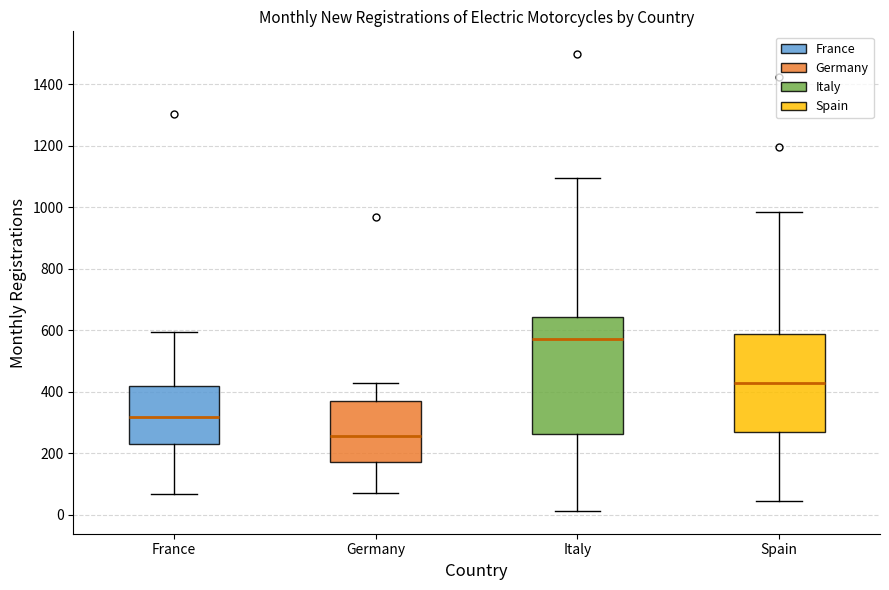

Which box is the tallest, from its lower edge to its upper edge?

Italy